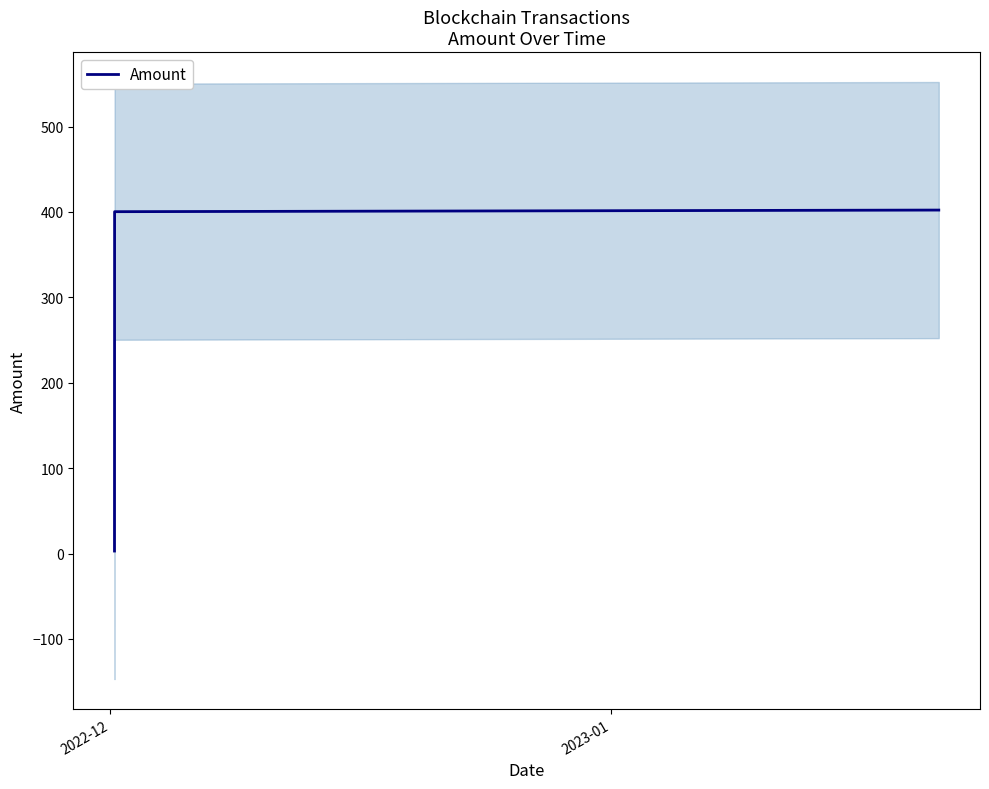

How many values in the Amount series exceed 400?

2